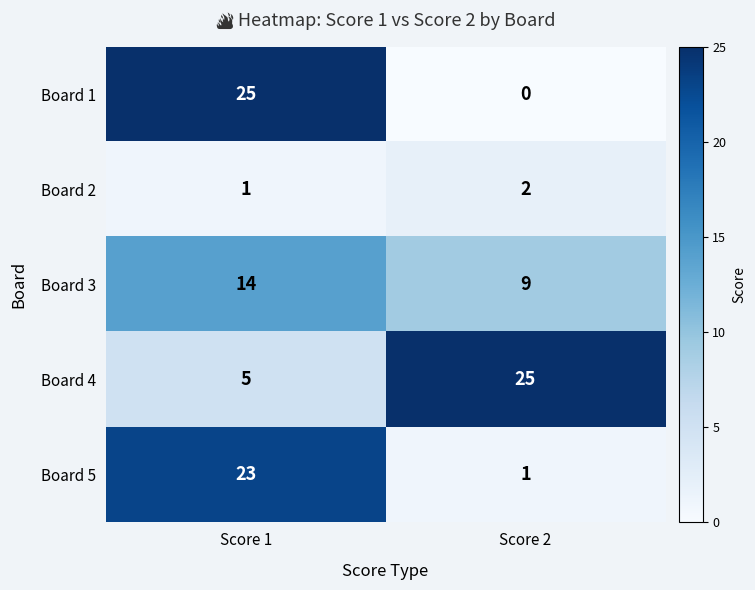

What is the maximum value shown in the chart?

25